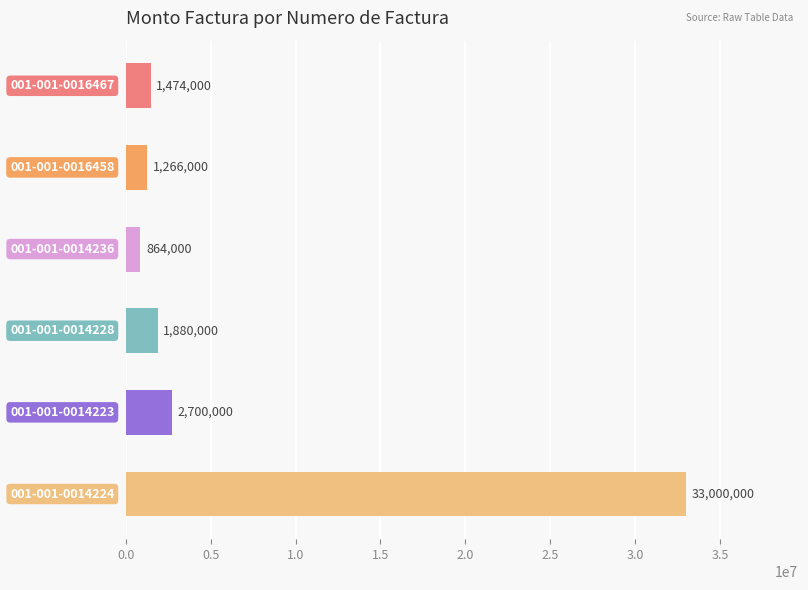

What is the difference between the maximum and minimum values?

32136000